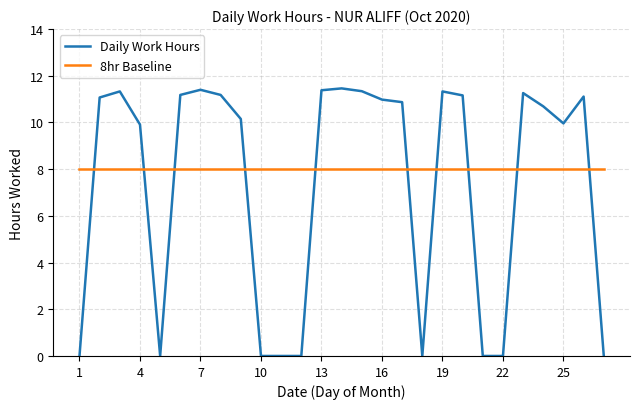

Is this an area chart (filled region under the line)?

No